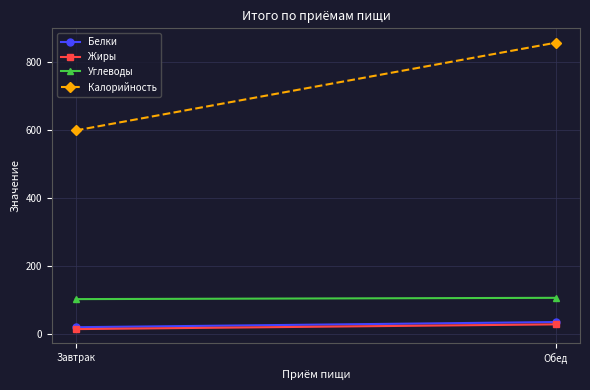

What is the label of the 1st point from the left?

Завтрак